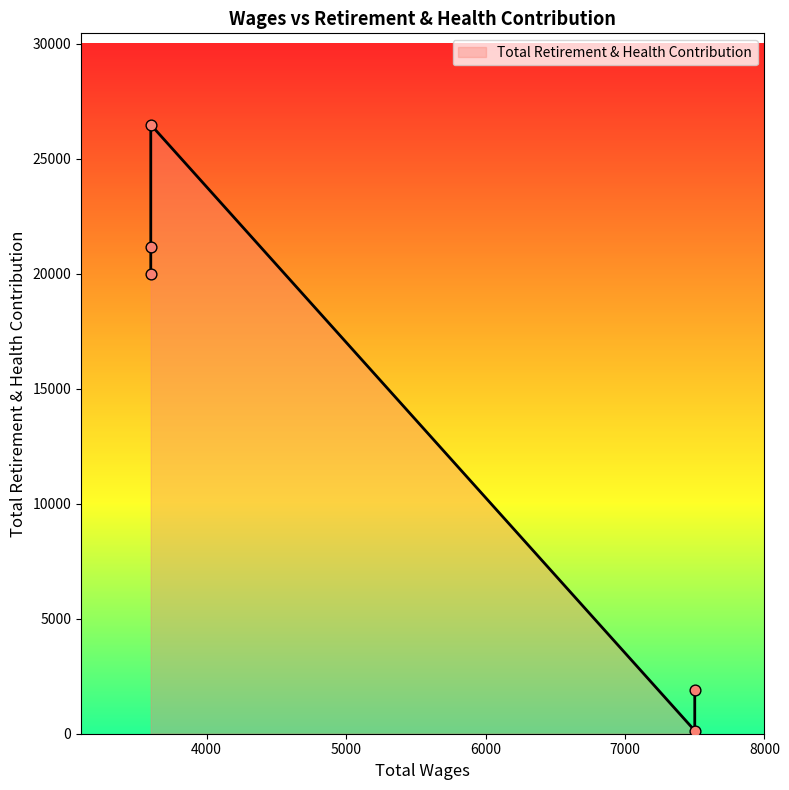

What is the change in value from 3600.0 to 3600.0?

-5319